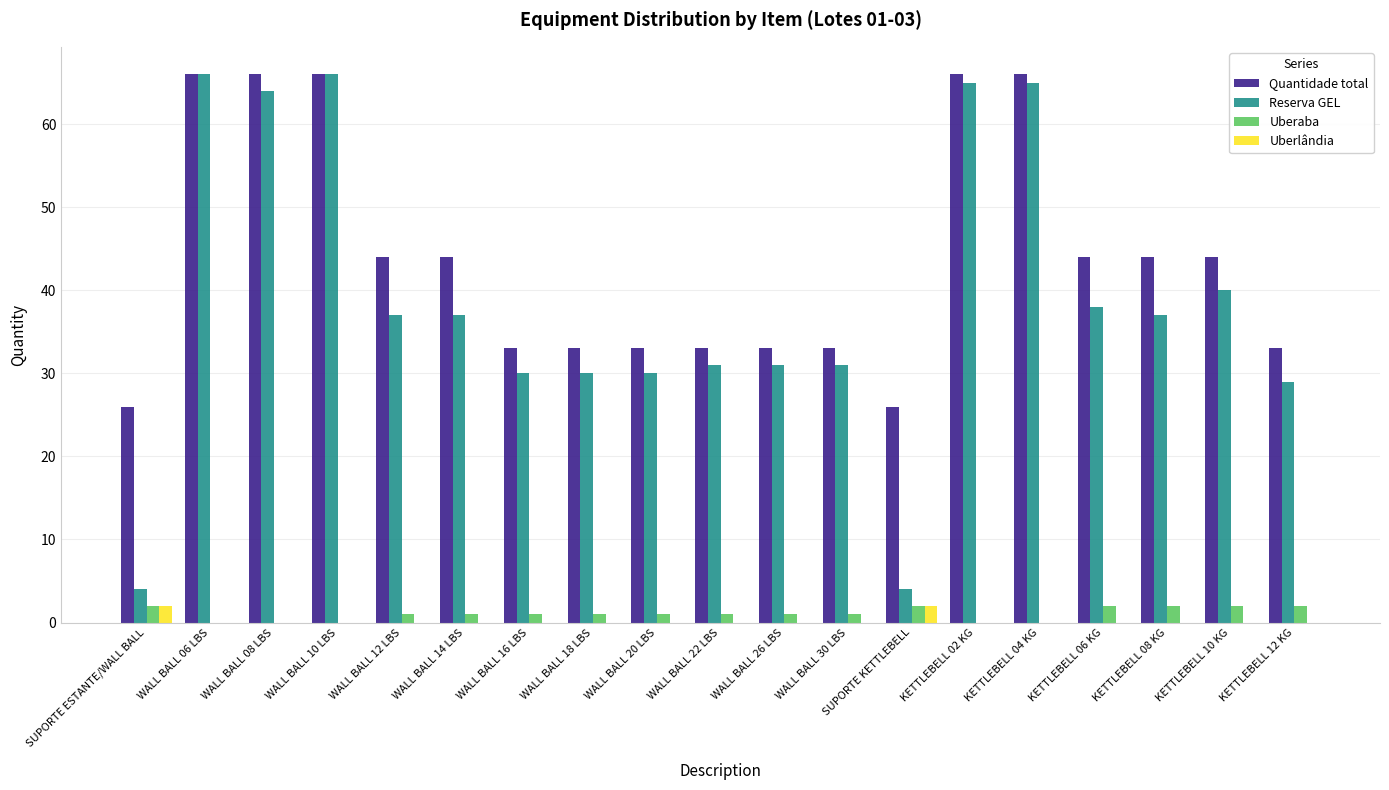

What is the highest value of the Uberlândia series?

2